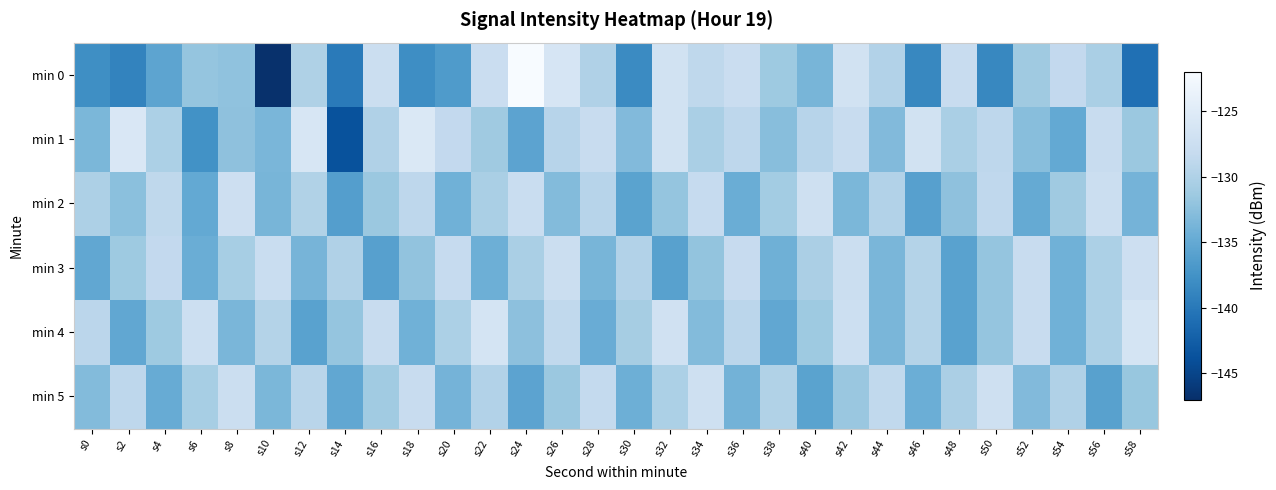

Rank the series at s46 from highest to lowest value.

min 1, min 4, min 3, min 5, min 2, min 0